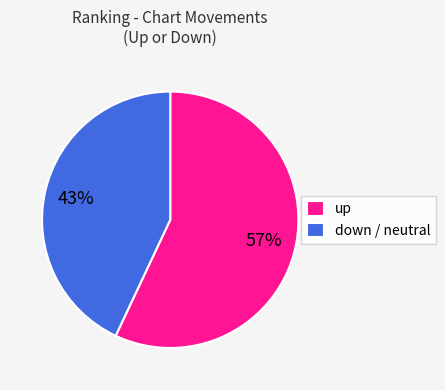

What is the smallest slice in the pie chart?

down / neutral